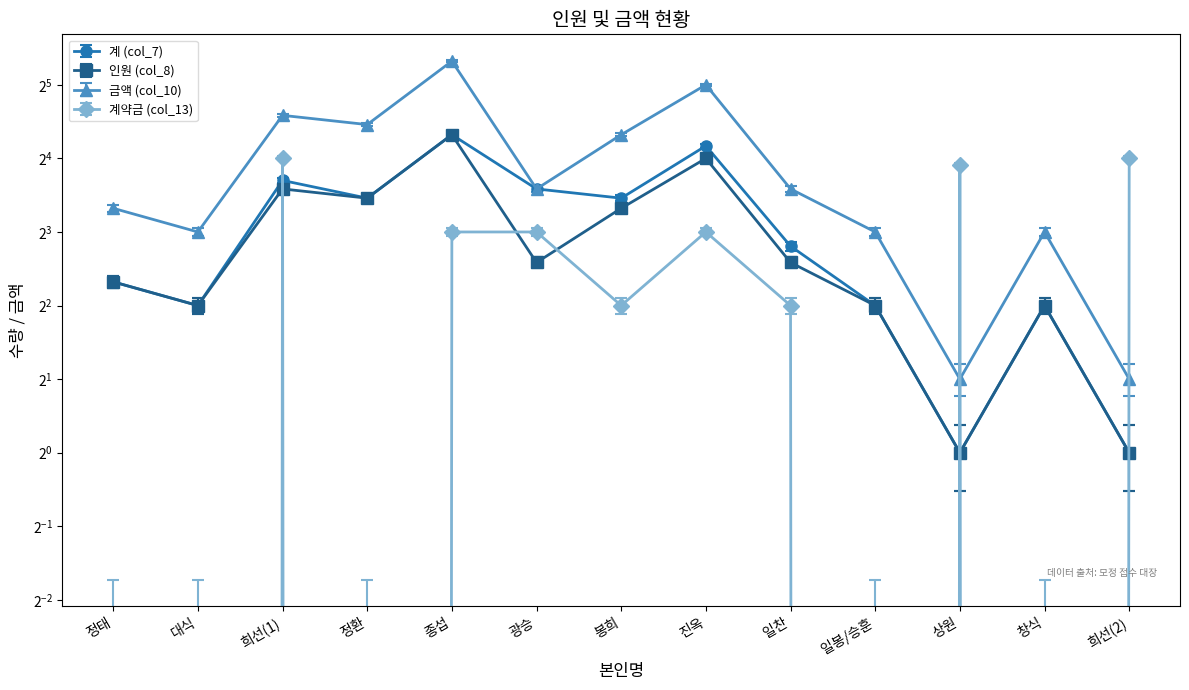

Where do 인원 (col_8) and 계 (col_7) first cross each other?

대식 and 희선(1)